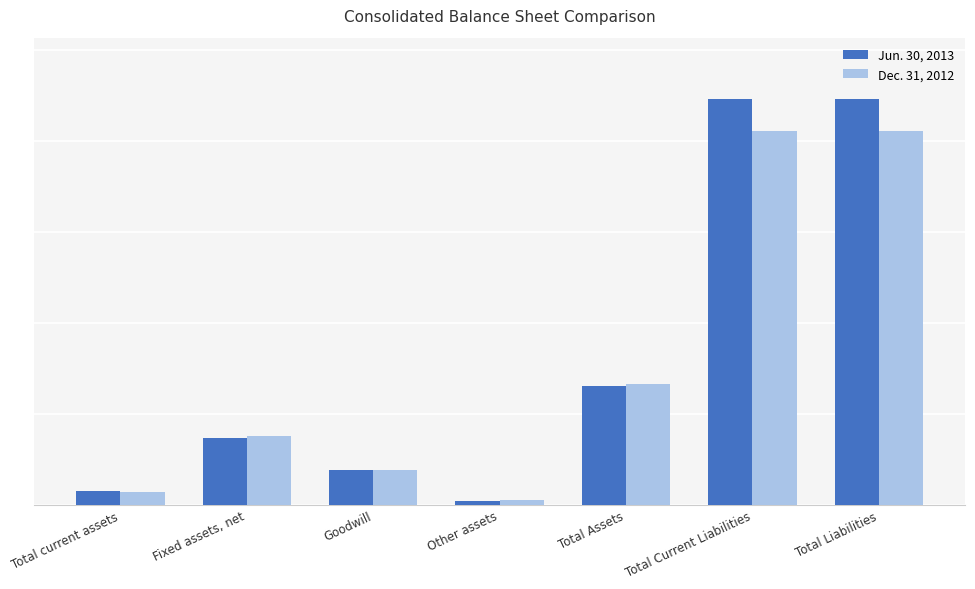

What are all the series names shown in the legend?

Jun. 30, 2013, Dec. 31, 2012